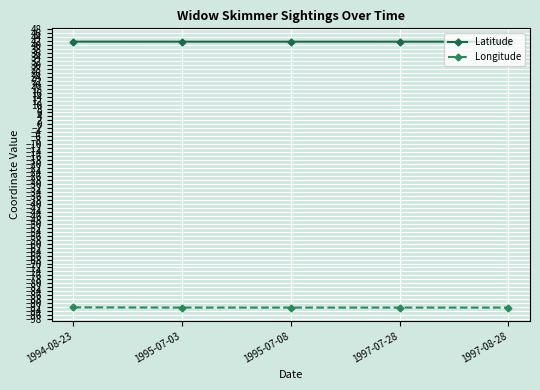

What are all the series names shown in the legend?

Latitude, Longitude